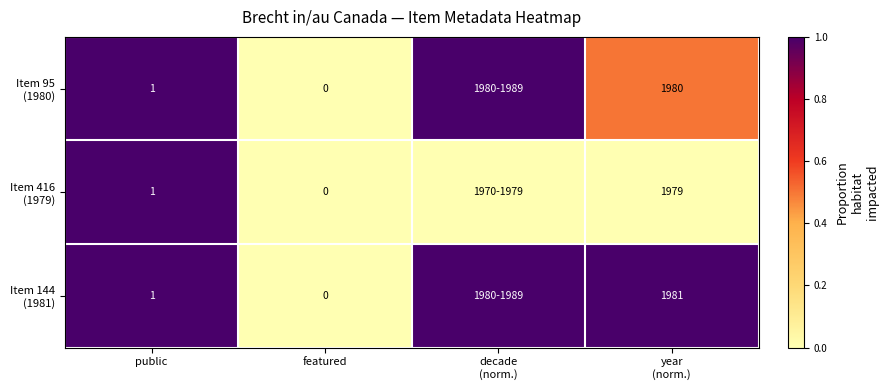

At how many categories does at least one series exceed 0?

3